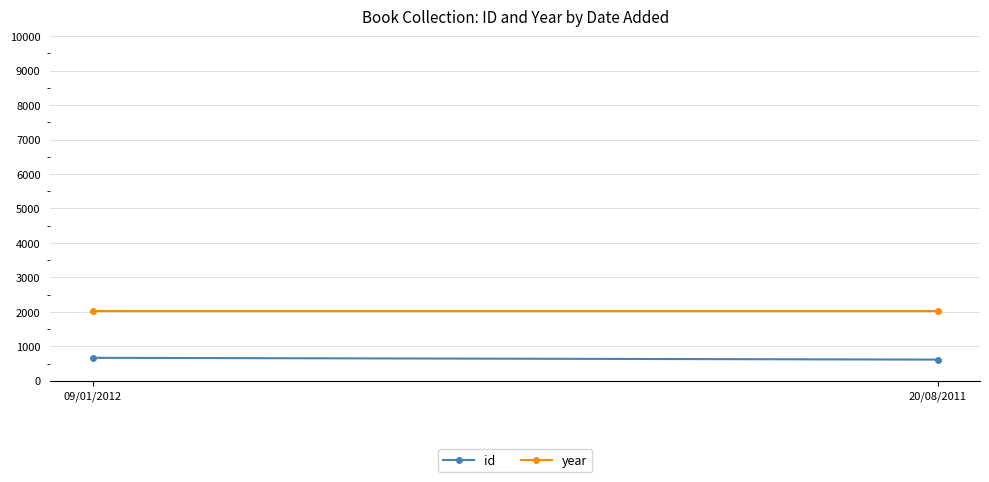

How many values in the id series are below 665?

1